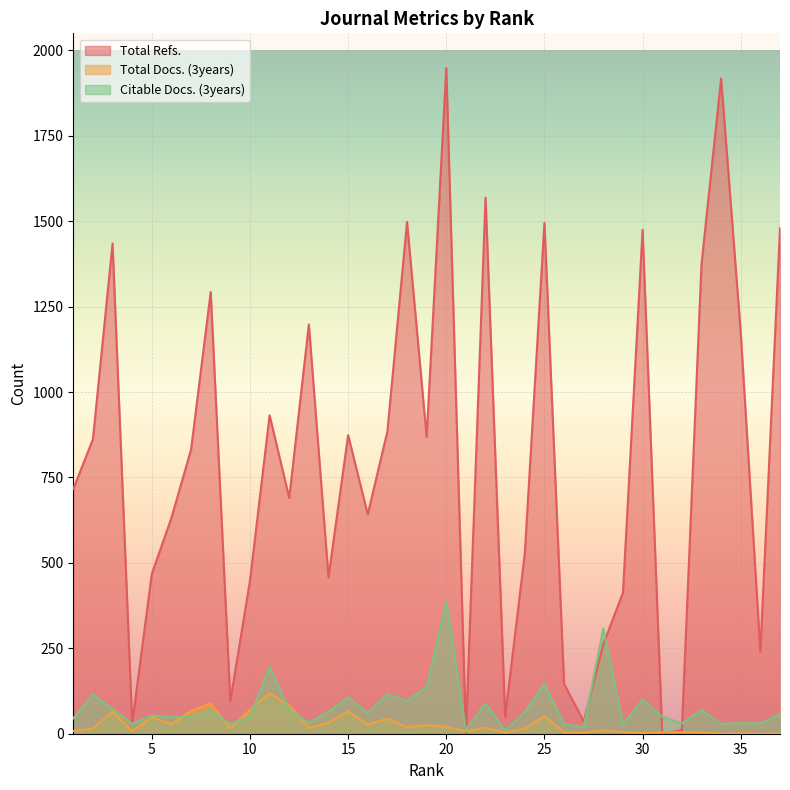

What is the difference between the highest and lowest values at 20?

1928